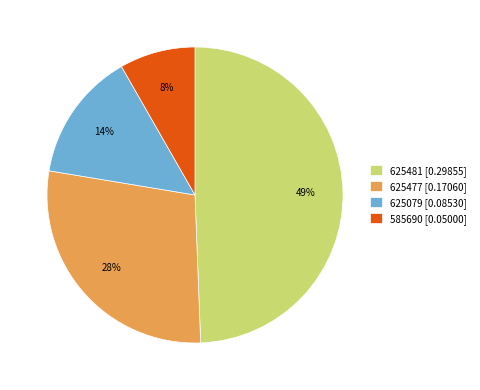

Which slice is the largest?

625481